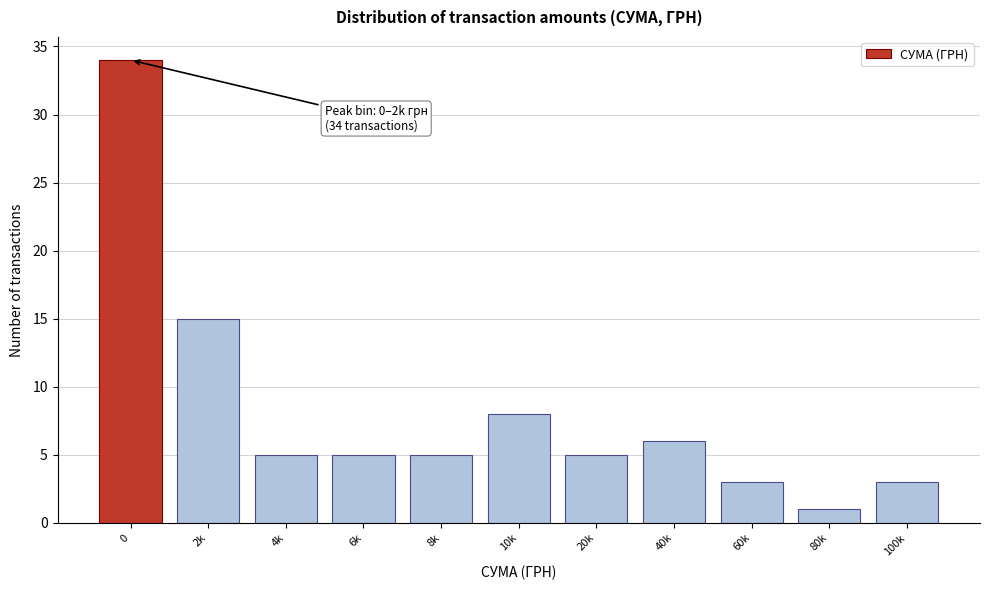

Reading right to left, what are all the values shown in this chart?

3	1	3	6	5	8	5	5	5	15	34